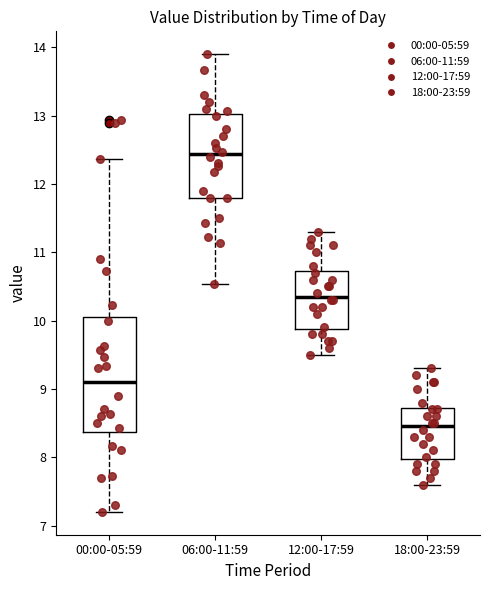

Reading left to right, read every box against the y-axis: the position of its median line, the range the box covers, and the ends of its whiskers. The values are not printed on the chart, so give them approximately, as read against the axis.

00:00-05:59: median 9.1, box 8.4 to 10.1, whiskers 7.2 to 12.4
06:00-11:59: median 12.4, box 11.8 to 13.0, whiskers 10.5 to 13.9
12:00-17:59: median 10.4, box 9.9 to 10.7, whiskers 9.5 to 11.3
18:00-23:59: median 8.5, box 8.0 to 8.7, whiskers 7.6 to 9.3